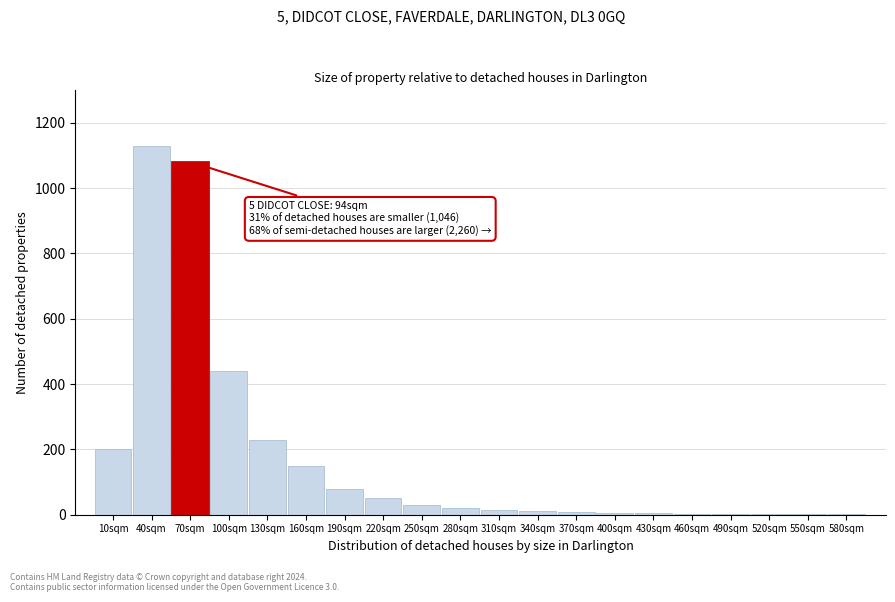

At which label is the value closest to 565?

100sqm